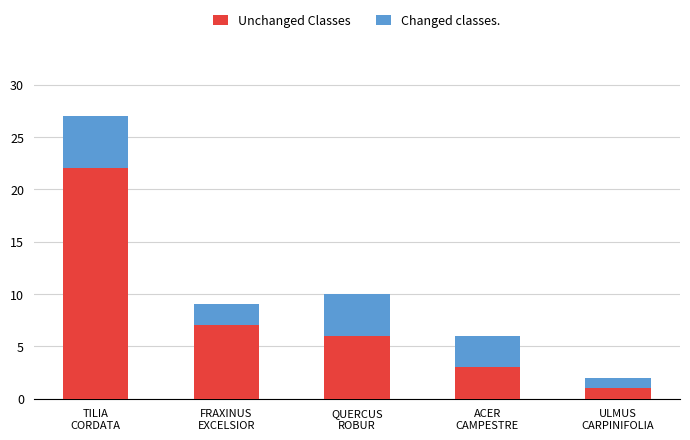

What is the average value of the Unchanged Classes series?

8